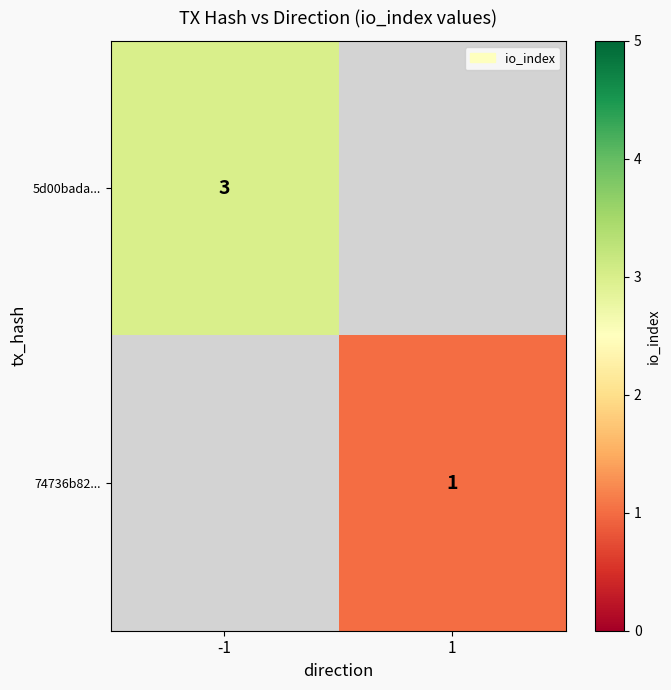

Is the value of 74736b82... at 1 greater than the value of 5d00bada... at -1?

No